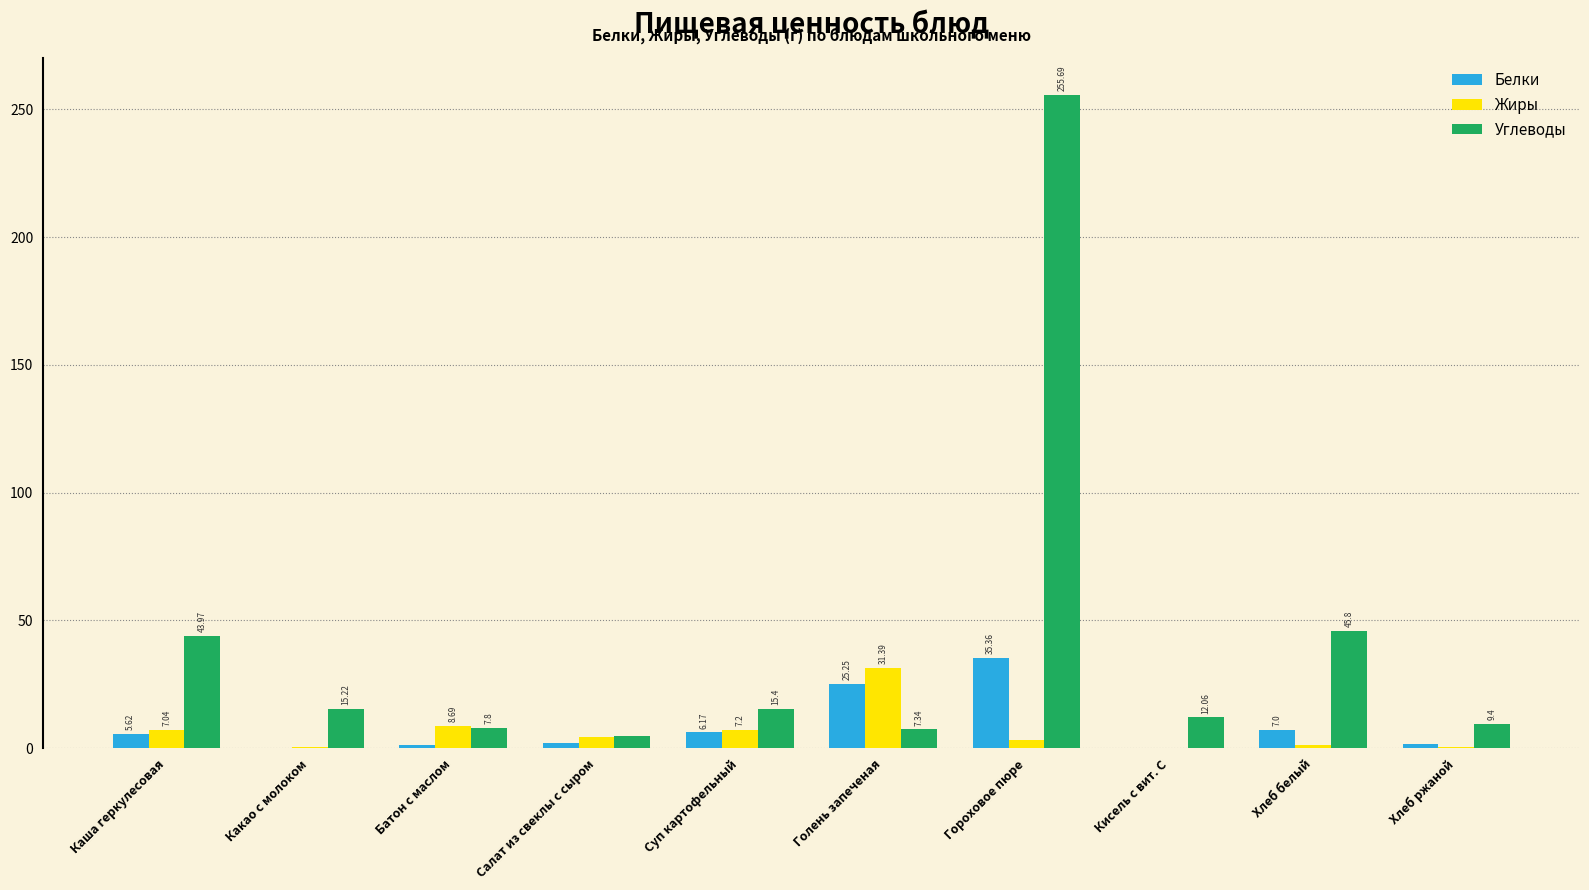

What are all the series names shown in the legend?

Белки, Жиры, Углеводы